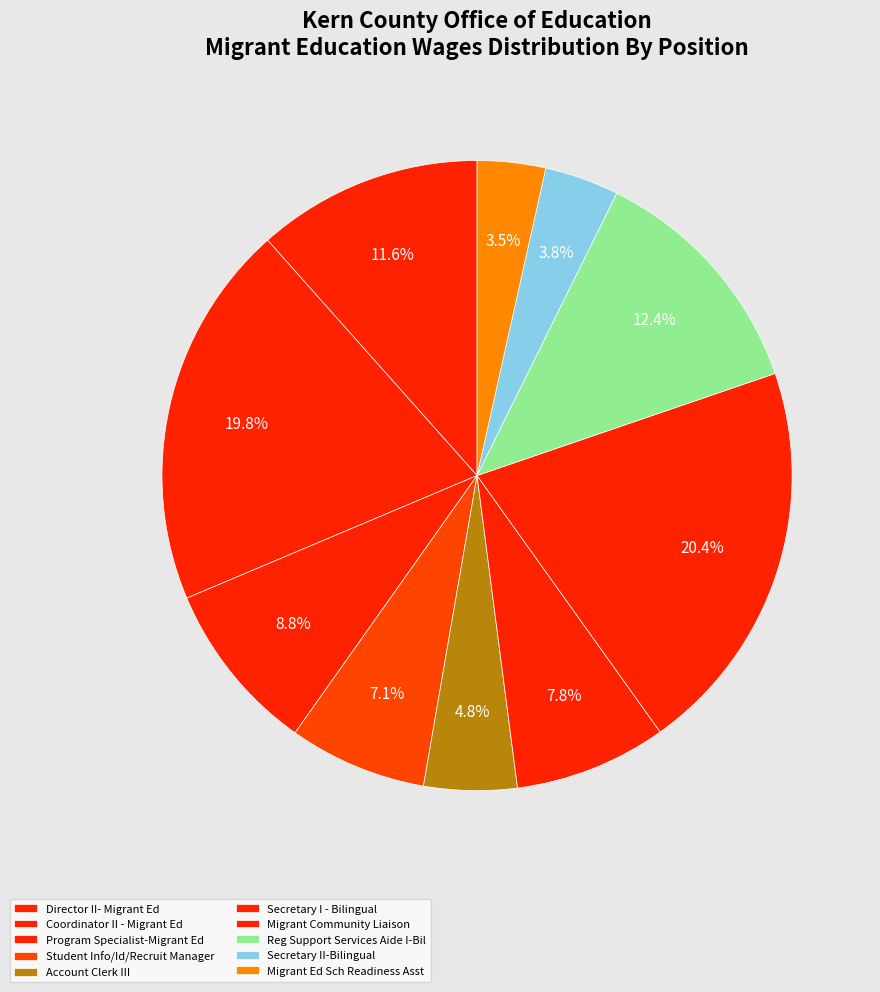

How many segments does this pie chart have?

10